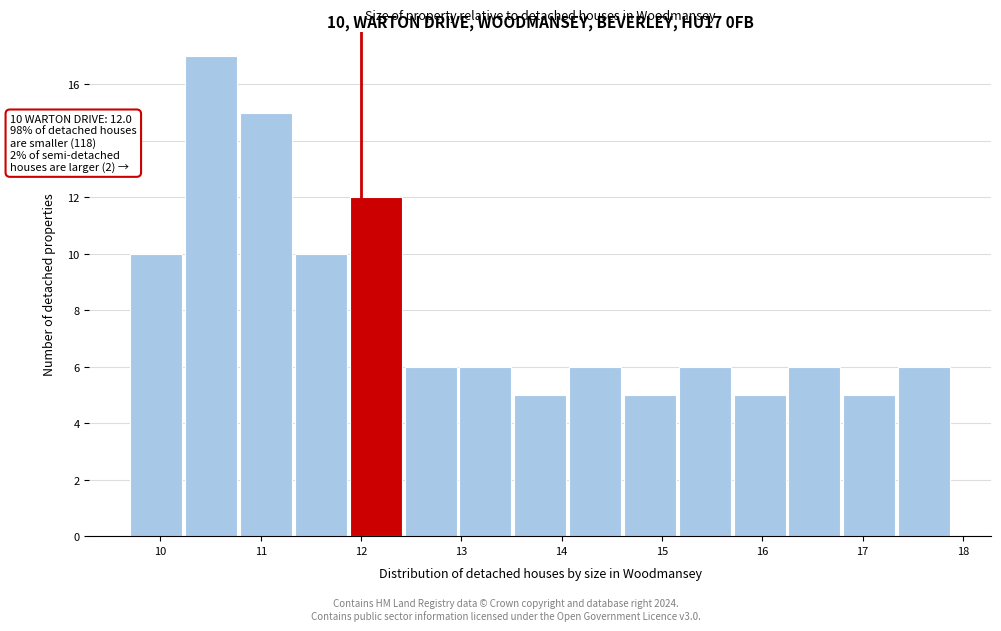

Over which range of the x-axis is the bar tallest?

10.2 to 10.8